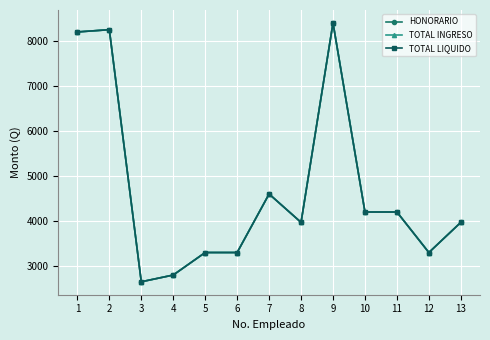

Is this an area chart (filled region under the line)?

No